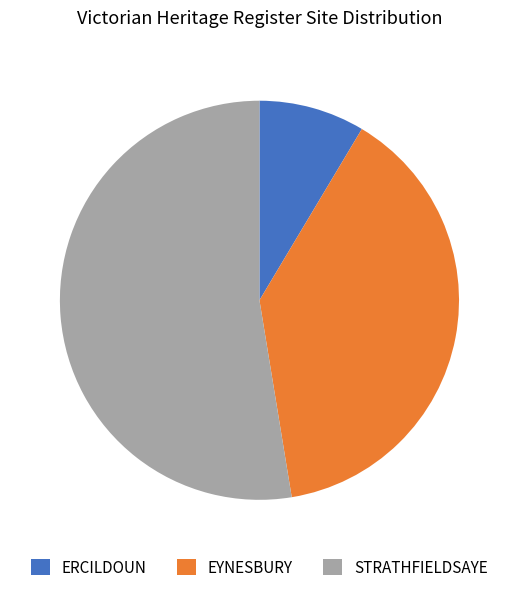

Combined, do ERCILDOUN and EYNESBURY account for over 50%?

No